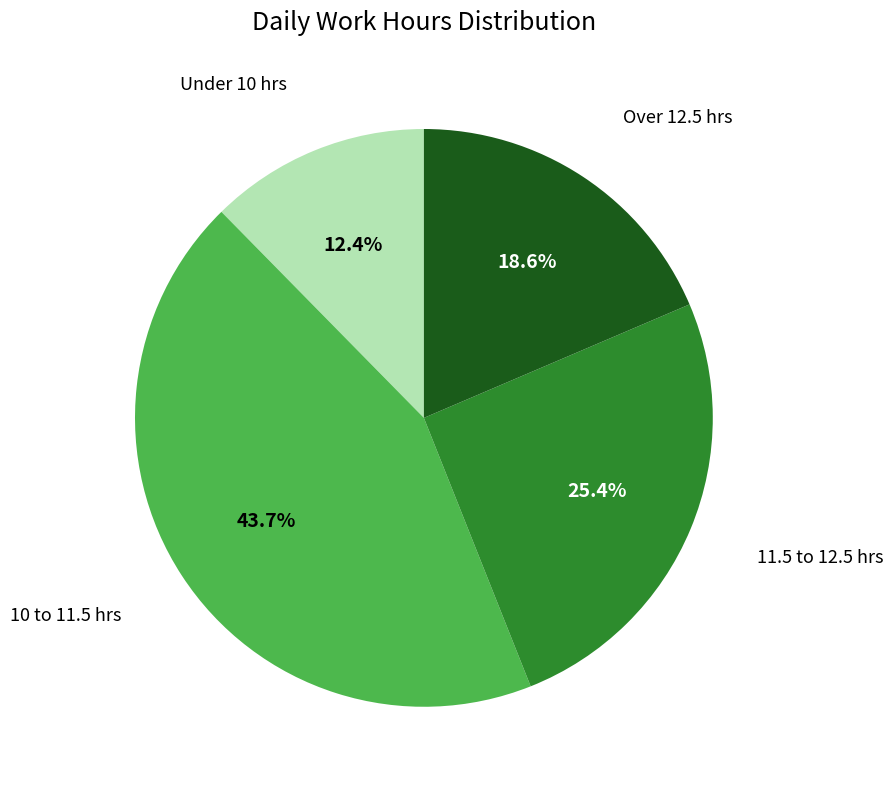

How many slices are in this pie chart?

4